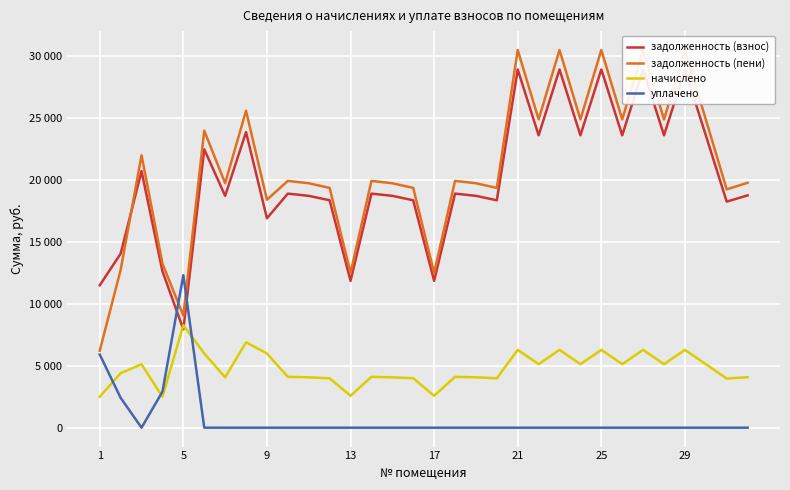

How many lines are shown in the chart?

4